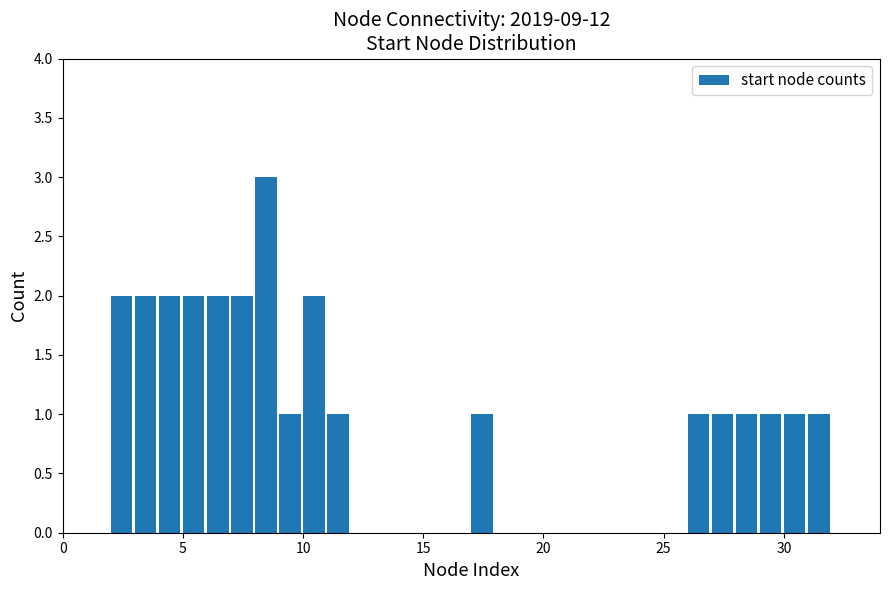

Read against the x-axis, roughly where is the centre of the tallest bar?

8.5